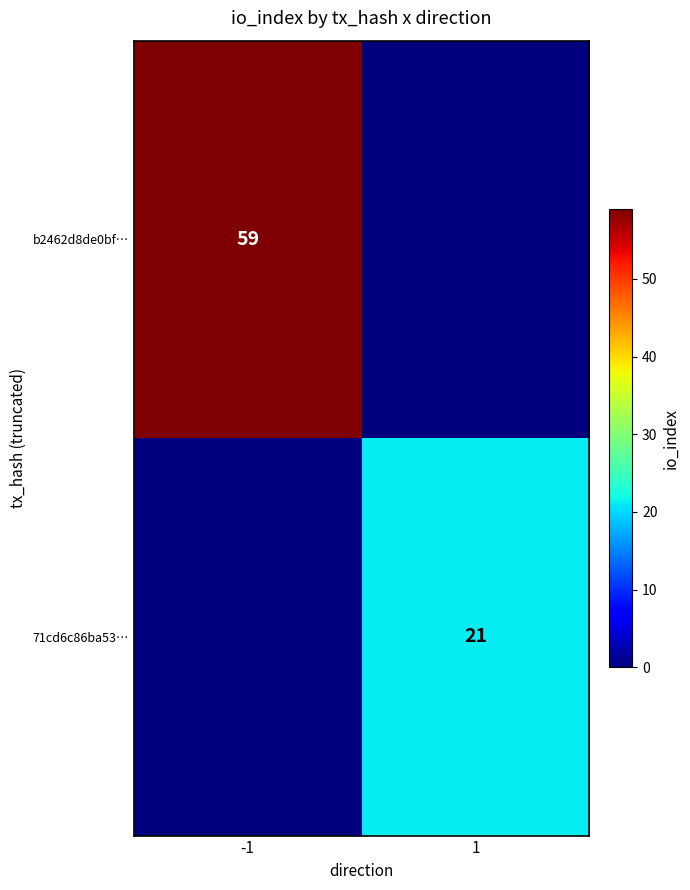

The 71cd6c86ba53… series shows 21 at 1. True or false?

True